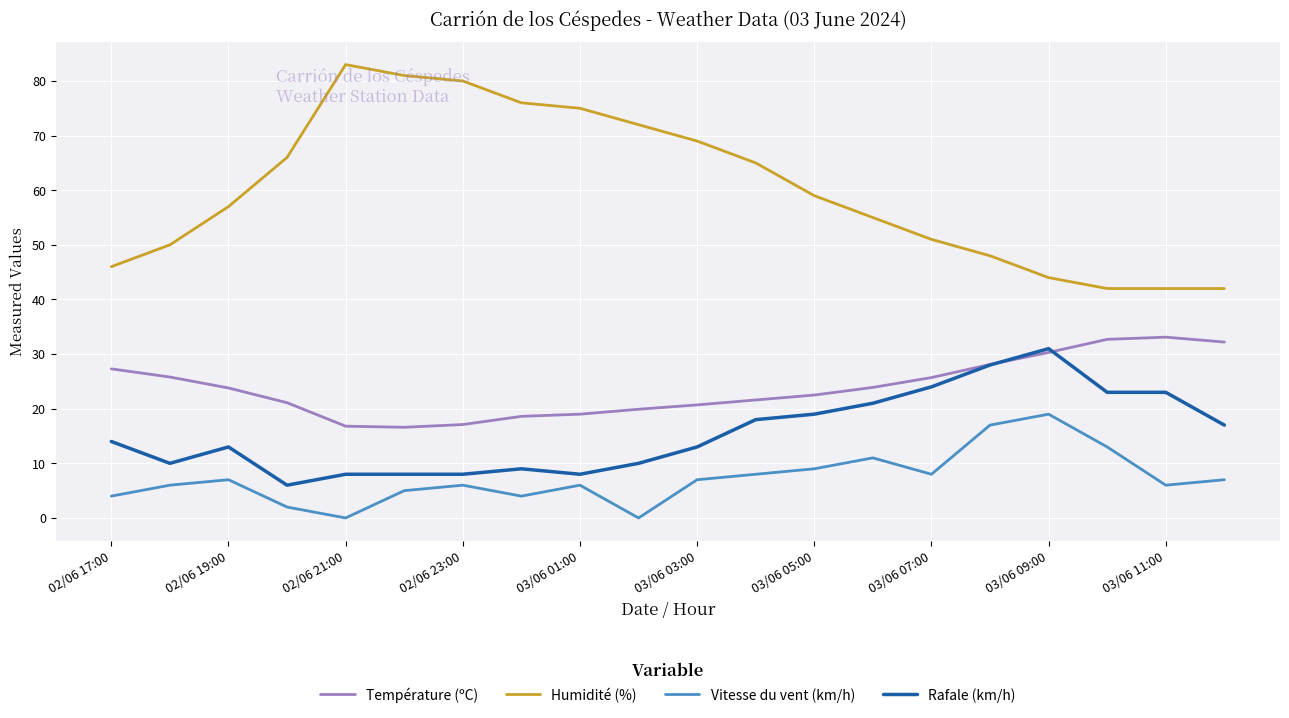

True or false: Rafale (km/h) and Humidité (%) cross at least once.

False